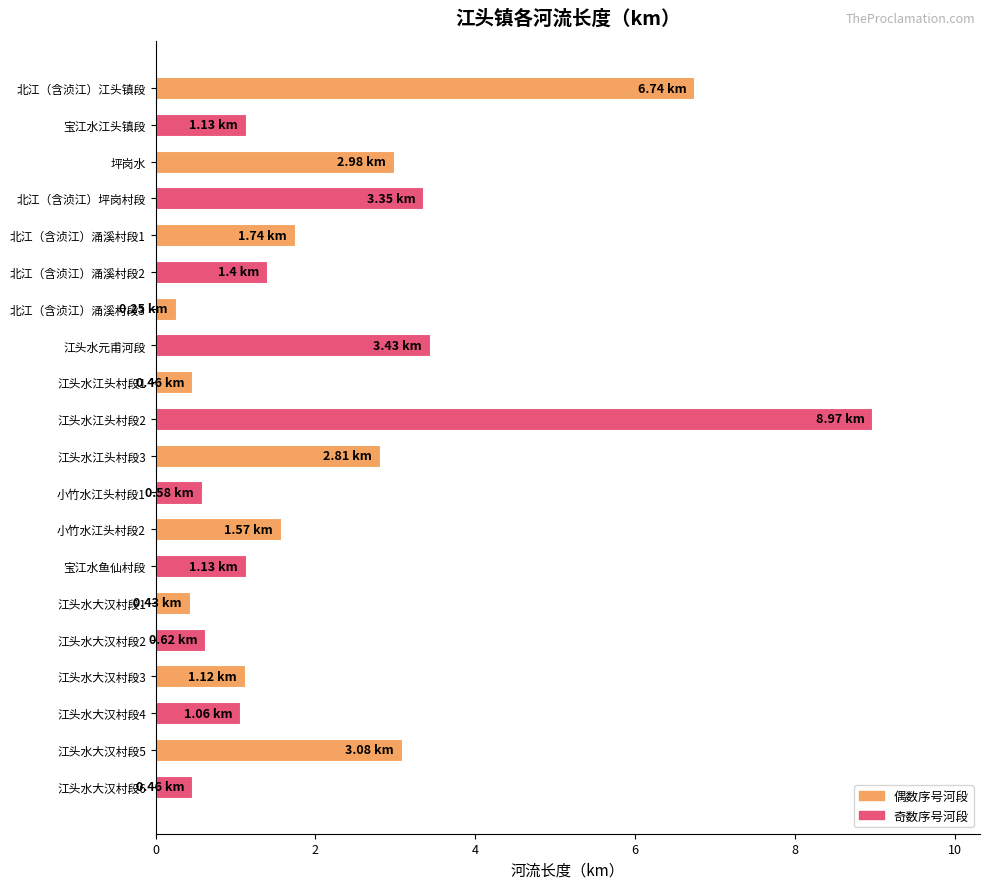

What is the ratio of the value at 江头水大汉村段3 to the value at 北江（含浈江）涌溪村段2?

0.8